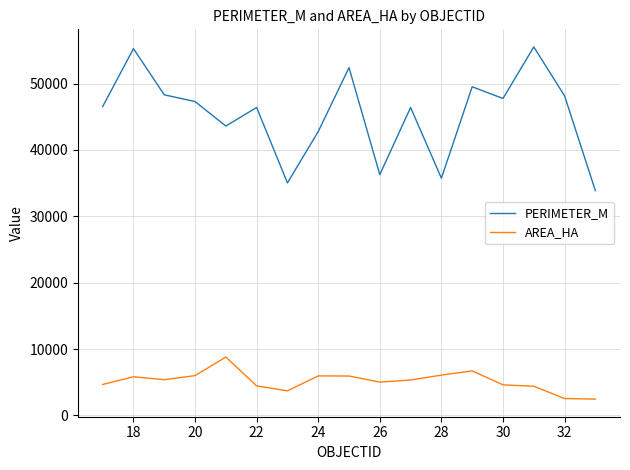

What is the maximum value shown in the chart?

55519.9